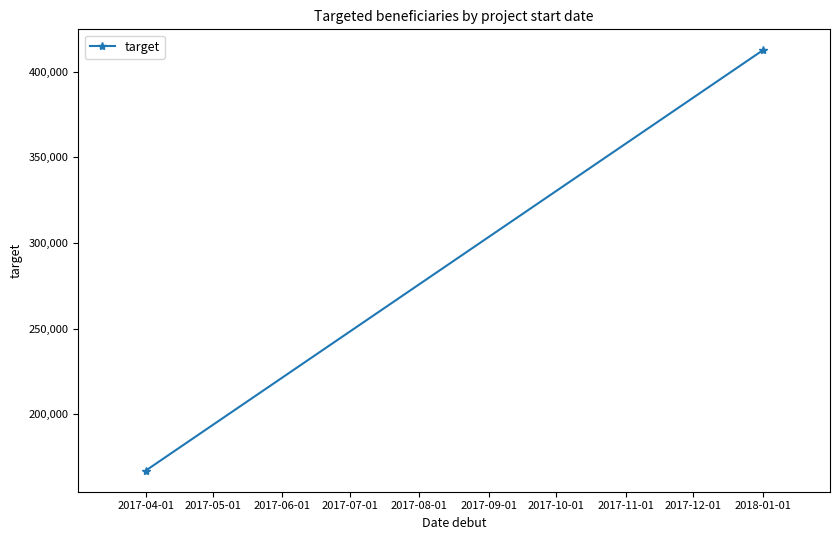

What is the label of the 2nd point from the right?

2017-04-01